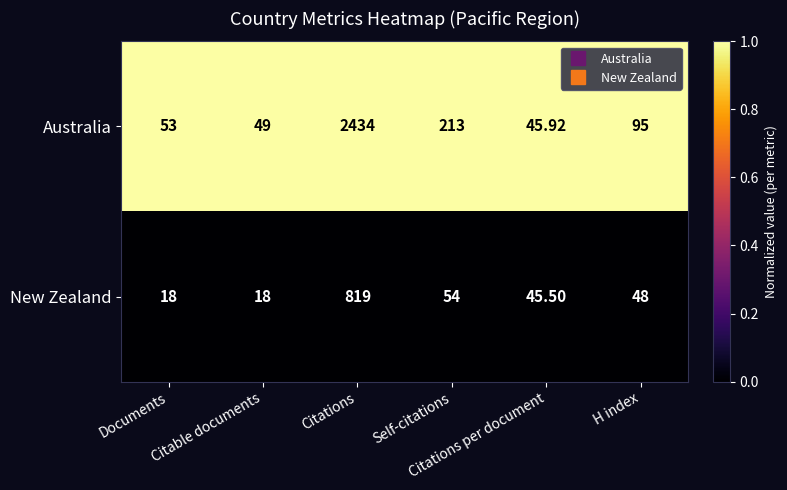

Between Documents and Citable documents, which series saw the biggest shift?

Australia